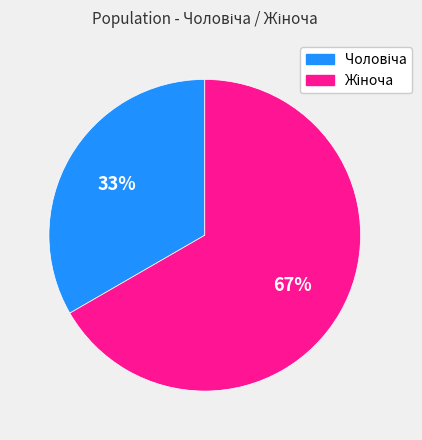

To the nearest percent, what is the average slice percentage?

50%